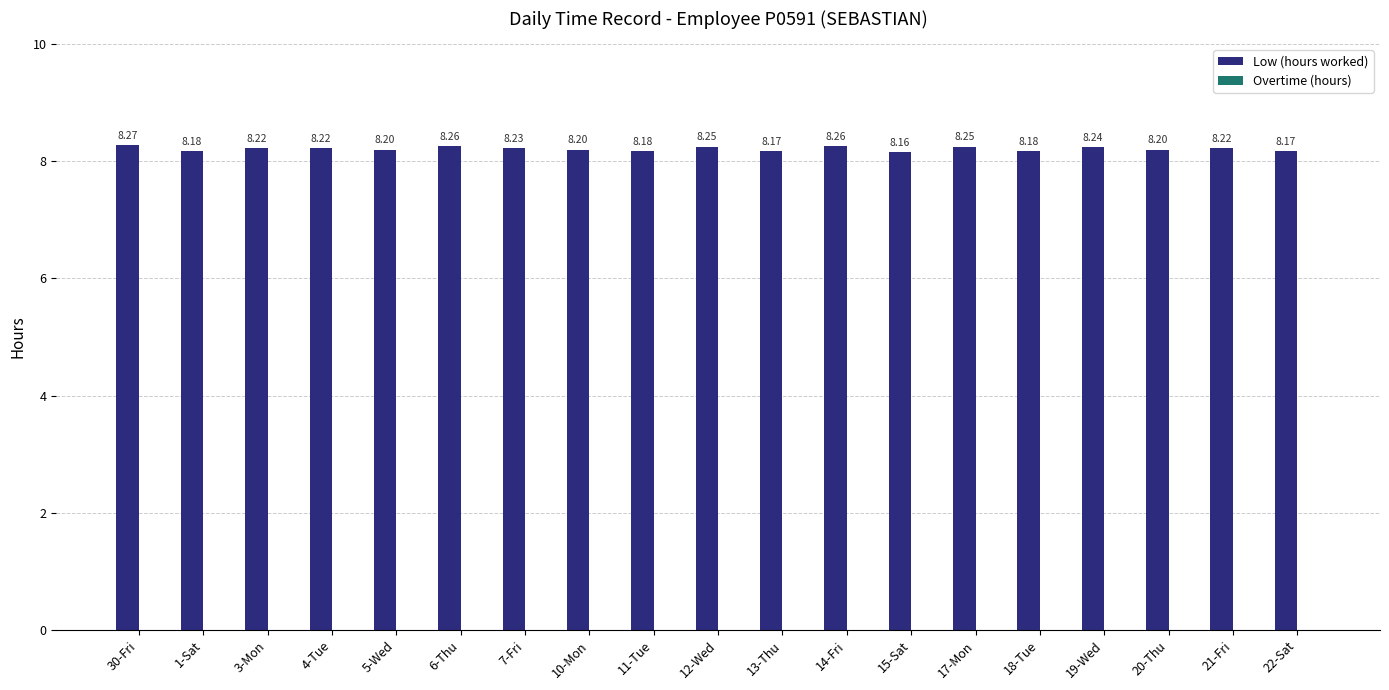

Between 22-Sat and 30-Fri, which is larger?

30-Fri